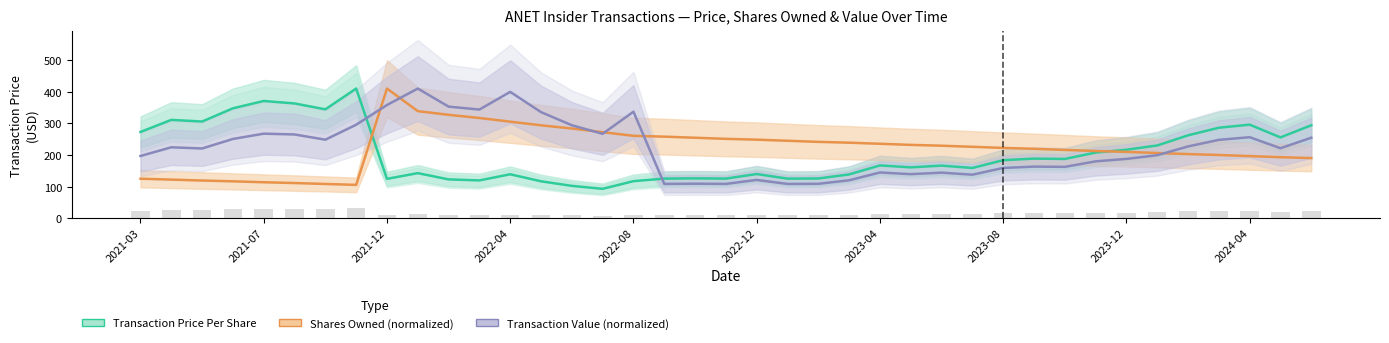

True or false: Shares Owned (normalized) has a value of 416.3 at 2023-04.

False